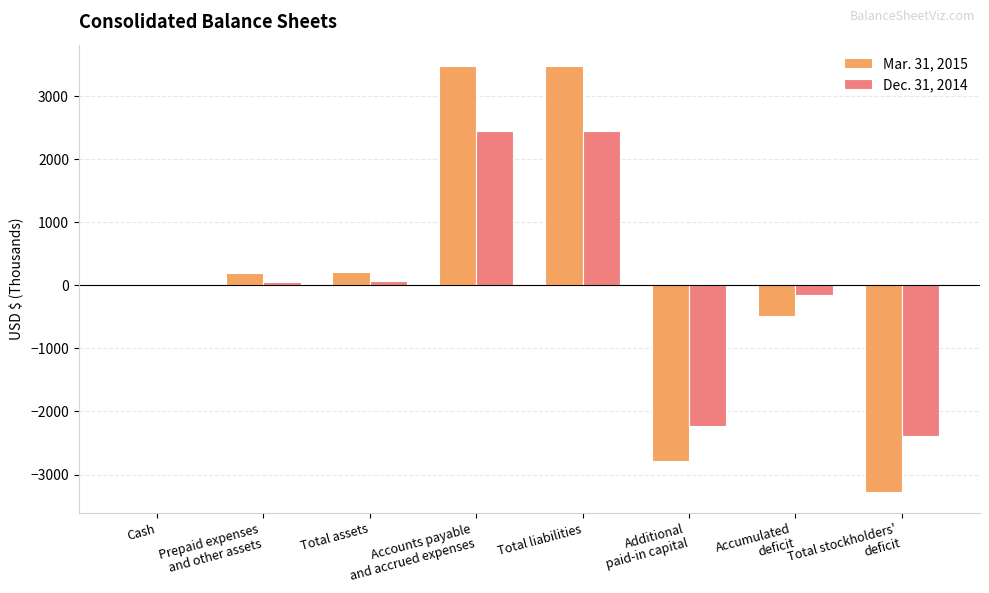

How many groups of bars are there?

8